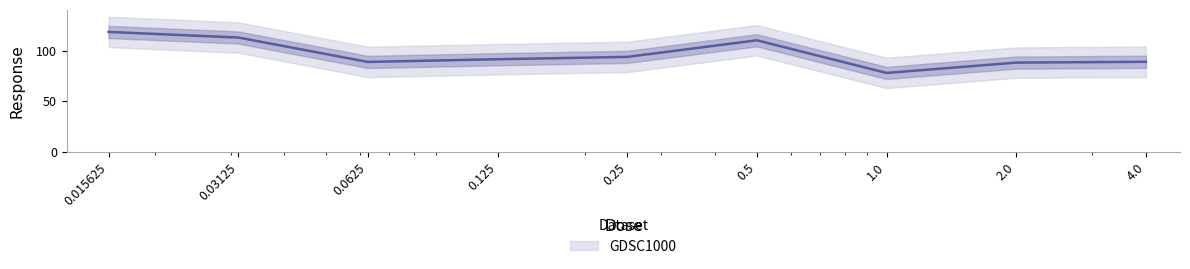

What is the minimum value shown in the chart?

77.9